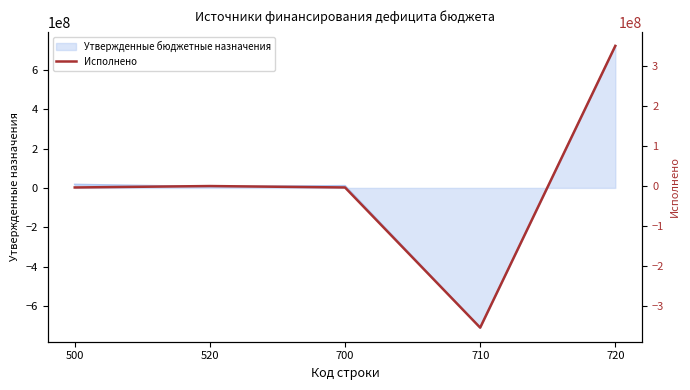

How many points are higher than both their immediate neighbors (excluding endpoints)?

1